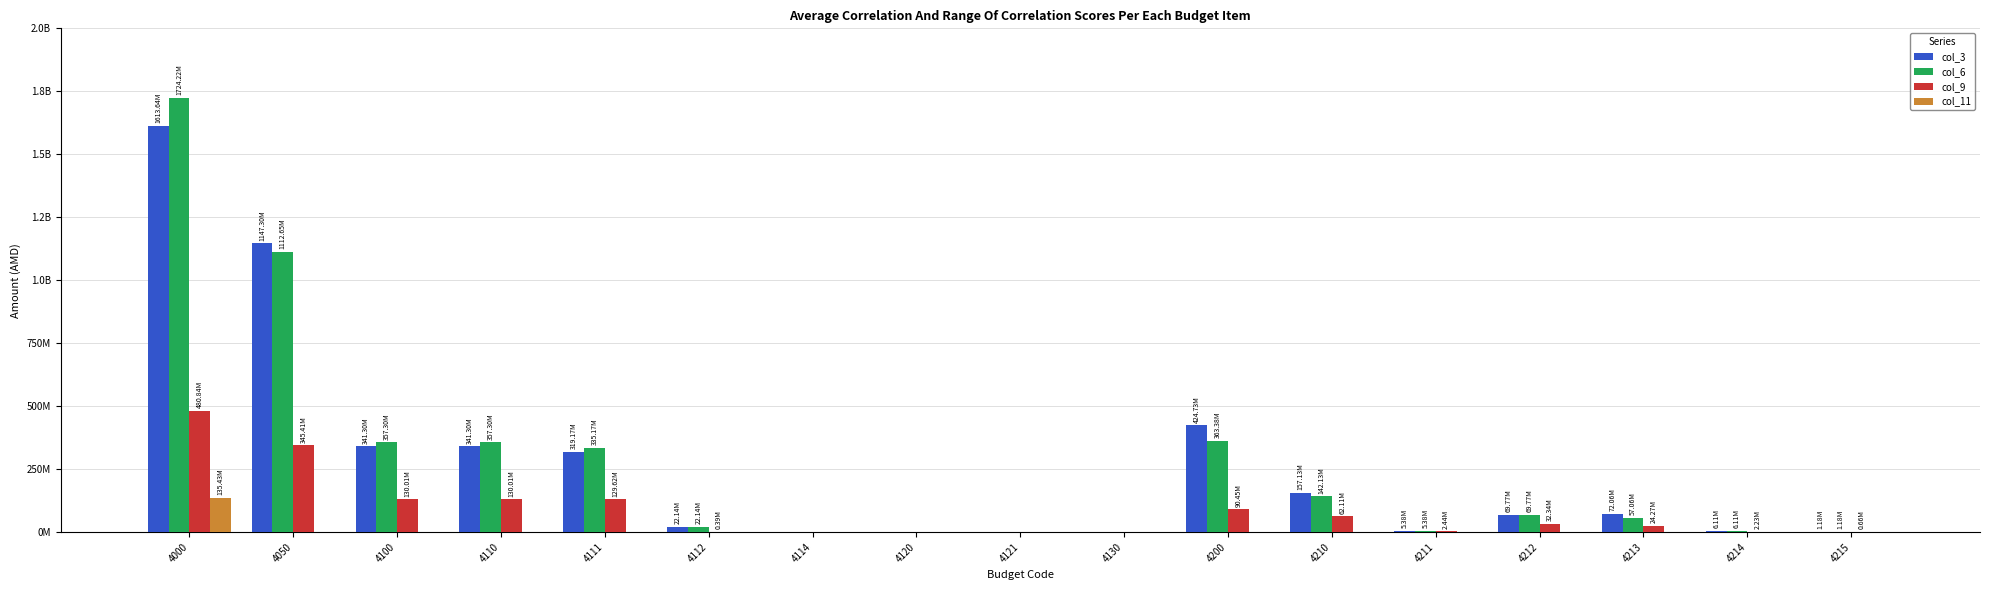

Reading left to right, list all the values displayed in this chart.

col_3: 1613644160.2	1147302900.0	341304600.0	341304600.0	319169600.0	22135000.0	0.0	0.0	0.0	0.0	424725400.0	157134500.0	5380000.0	69765900.0	72056300.0	6106300.0	1180000.0
col_6: 1724224560.2	1112654600.0	357304600.0	357304600.0	335169600.0	22135000.0	0.0	0.0	0.0	0.0	363377100.0	142134500.0	5380000.0	69765900.0	57056300.0	6106300.0	1180000.0
col_9: 480835425.9	345405885.9	130010804.0	130010804.0	129622739.0	388065.0	0.0	0.0	0.0	0.0	90448213.9	62108764.0	2438677.0	32341645.4	24270875.3	2225566.3	656000.0
col_11: 135429540.0	0.0	0.0	0.0	0.0	0.0	0.0	0.0	0.0	0.0	0.0	0.0	0.0	0.0	0.0	0.0	0.0